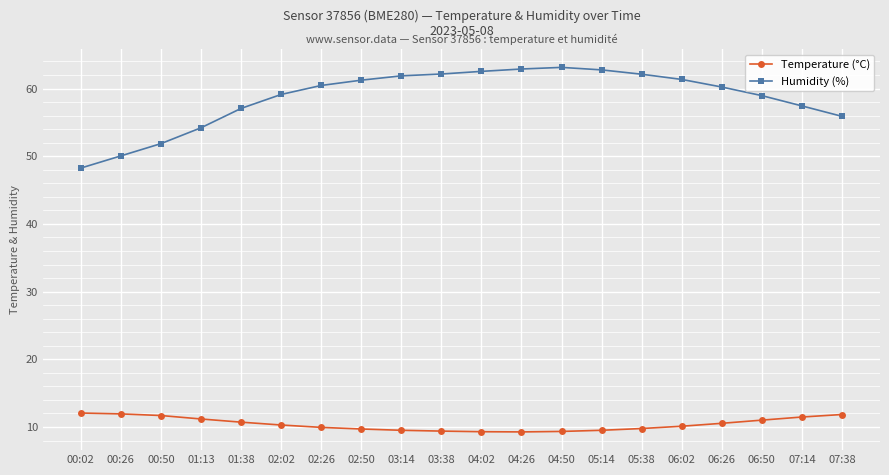

Where does the Temperature (°C) series first go above 10?

00:02